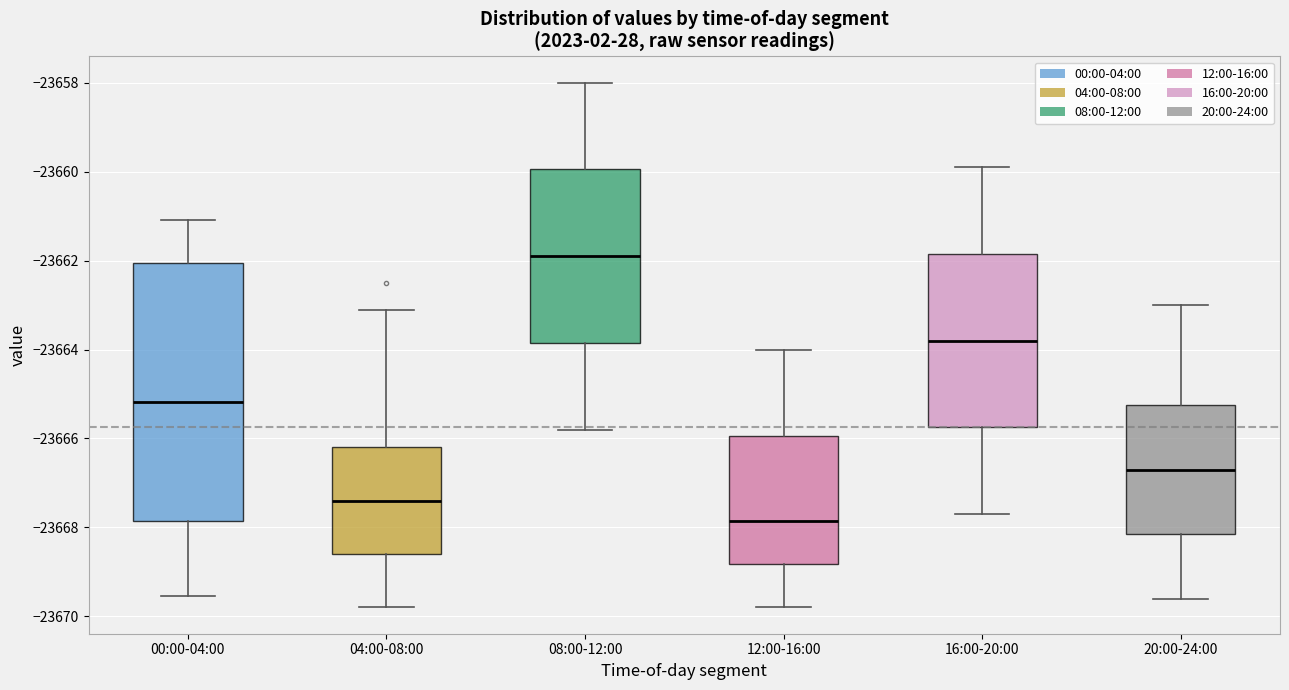

Where does the lower whisker of the box for 20:00-24:00 end on the y-axis? The values are not printed on the chart, so give them approximately, as read against the axis.

-23669.6